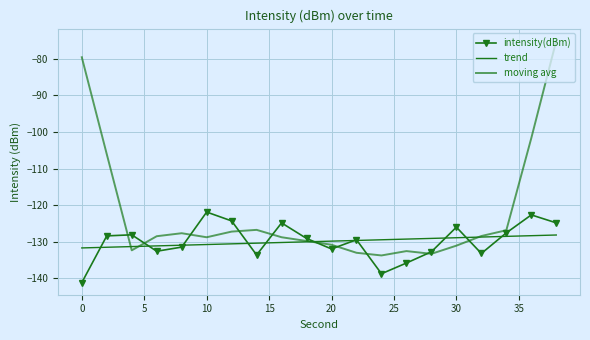

After their last crossing, which series has the higher values: moving avg or intensity(dBm)?

moving avg